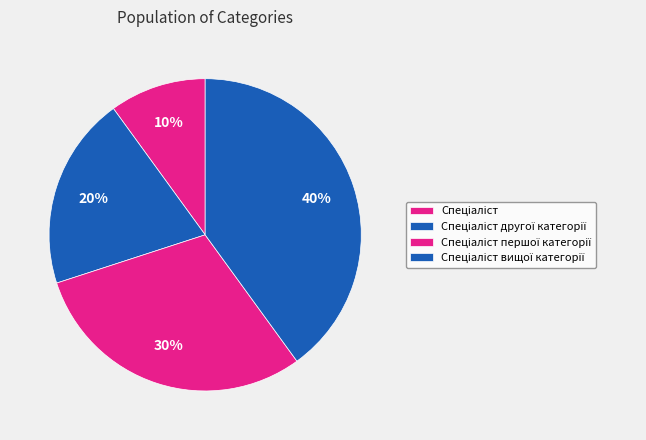

Is Спеціаліст другої категорії the majority of the pie?

No